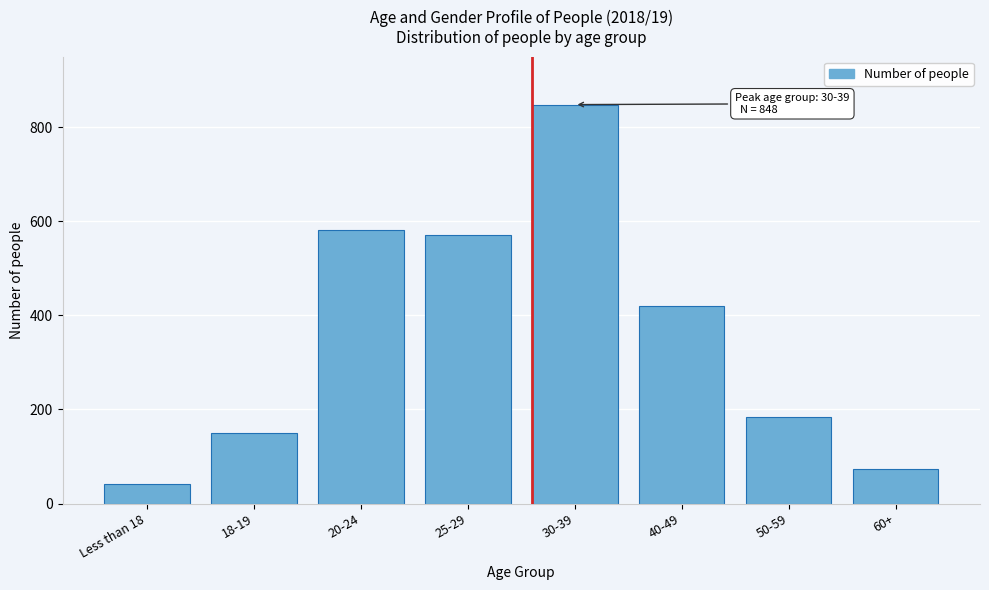

Reading left to right, what are all the values shown in this chart?

41	151	581	570	848	419	183	74